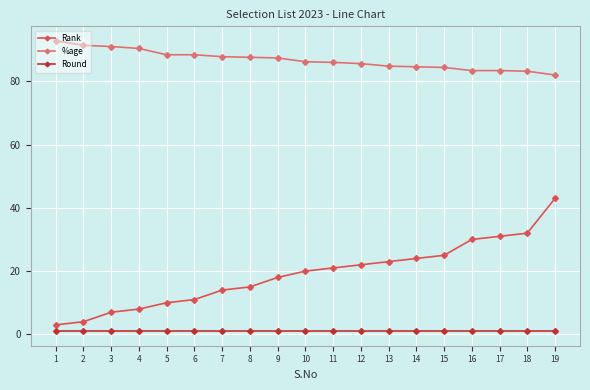

What is the smallest value displayed?

1.0